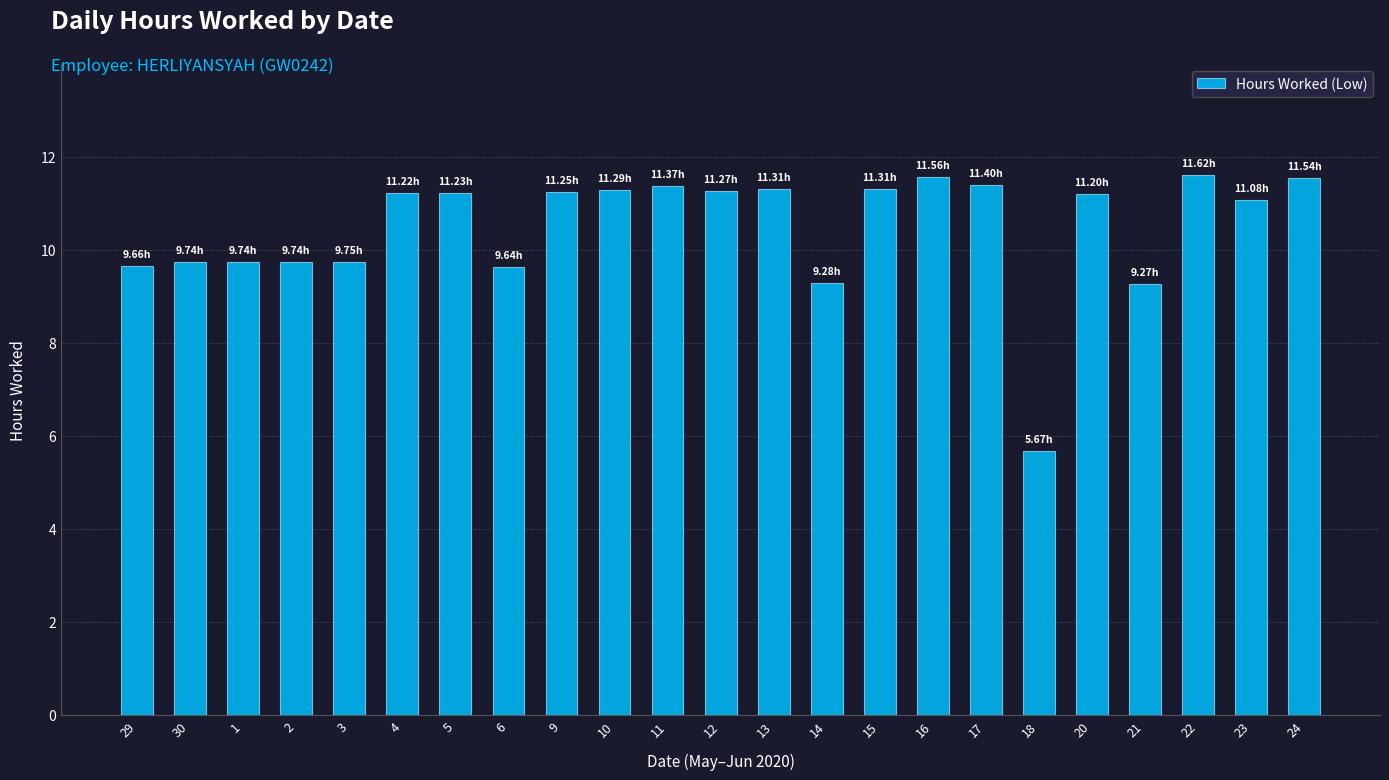

How many distinct data groups are displayed?

1